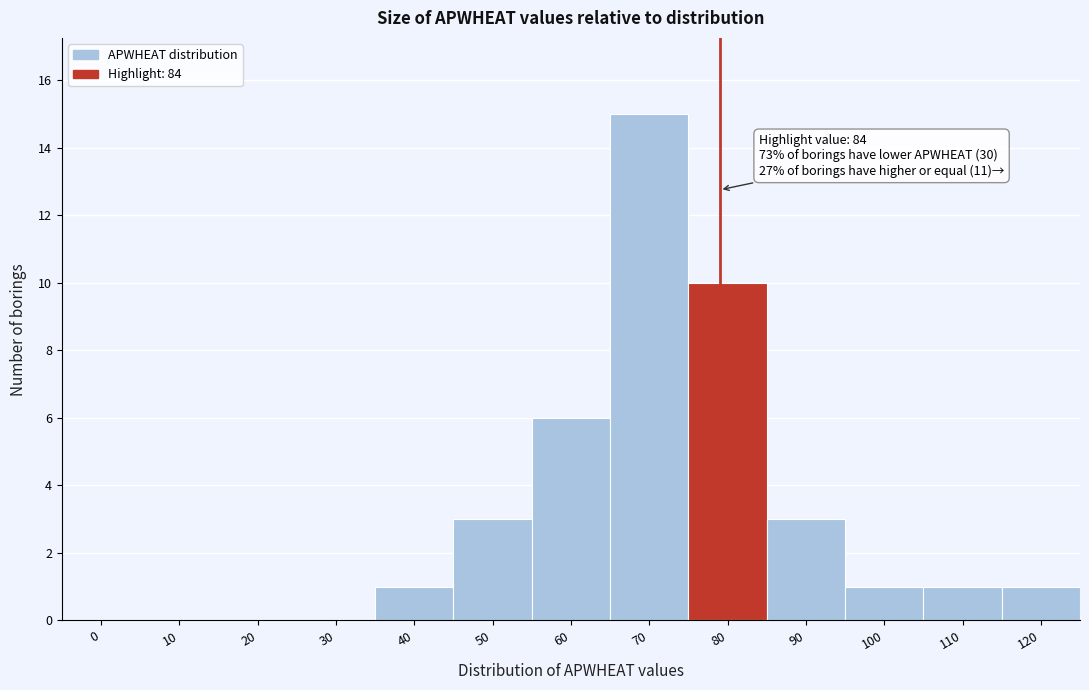

Reading left to right, transcribe all the data shown in this chart.

0=0	10=0	20=0	30=0	40=1	50=3	60=6	70=15	80=10	90=3	100=1	110=1	120=1